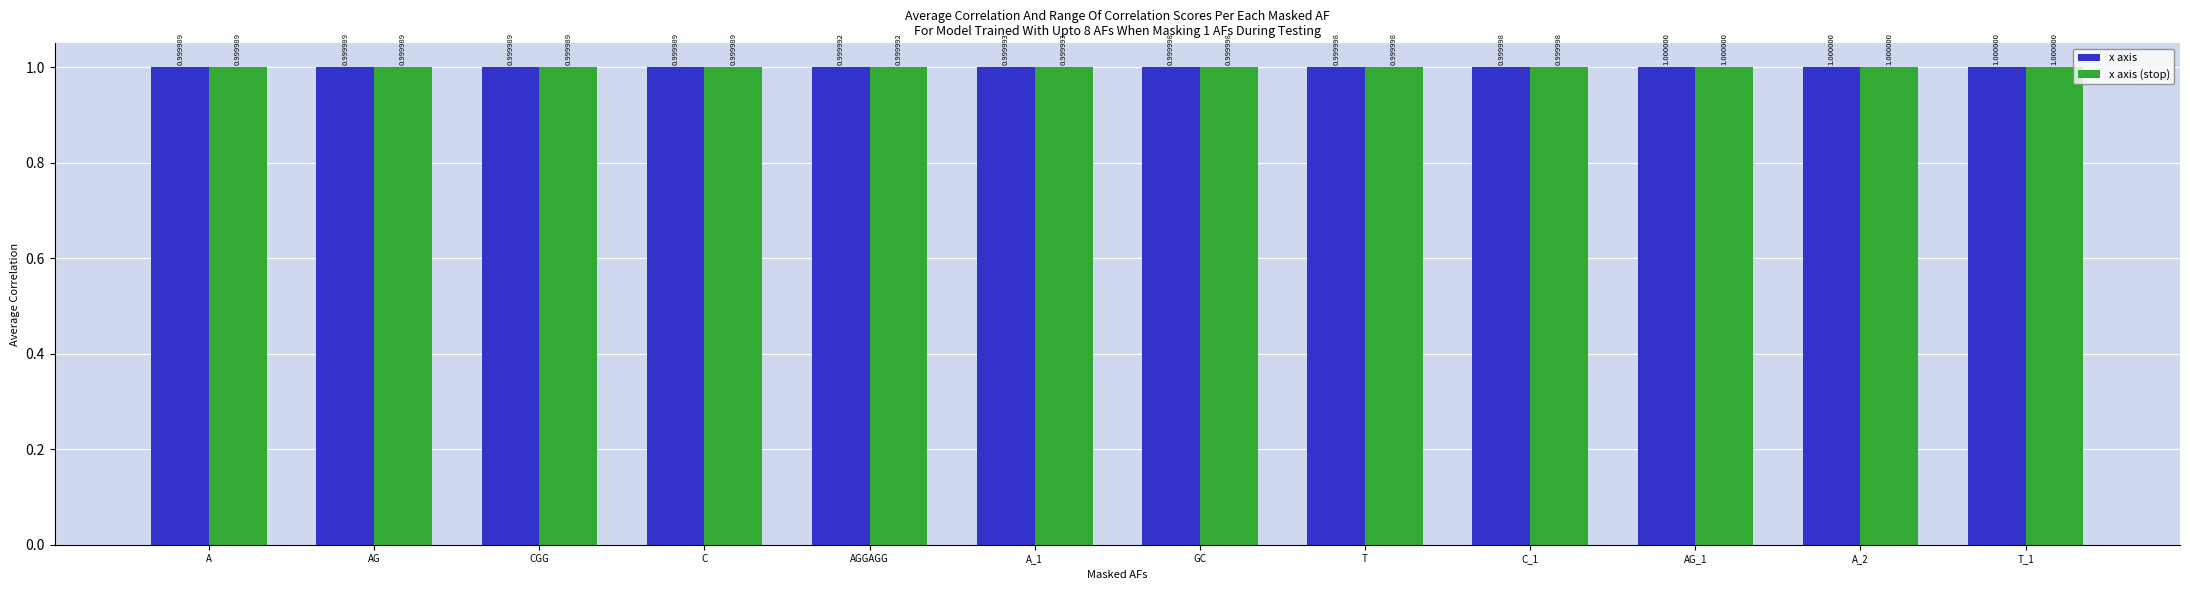

What is the sum of all x axis values?

12.0